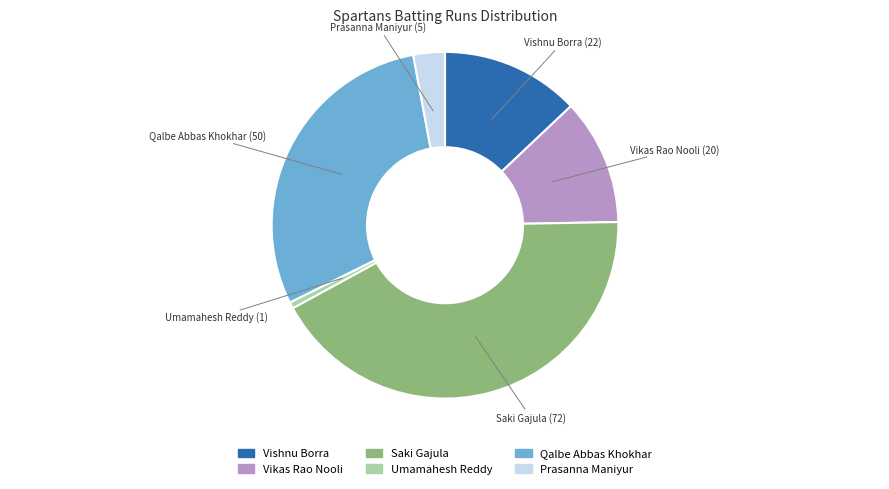

Do Umamahesh Reddy and Vishnu Borra together represent more than half of the pie?

No